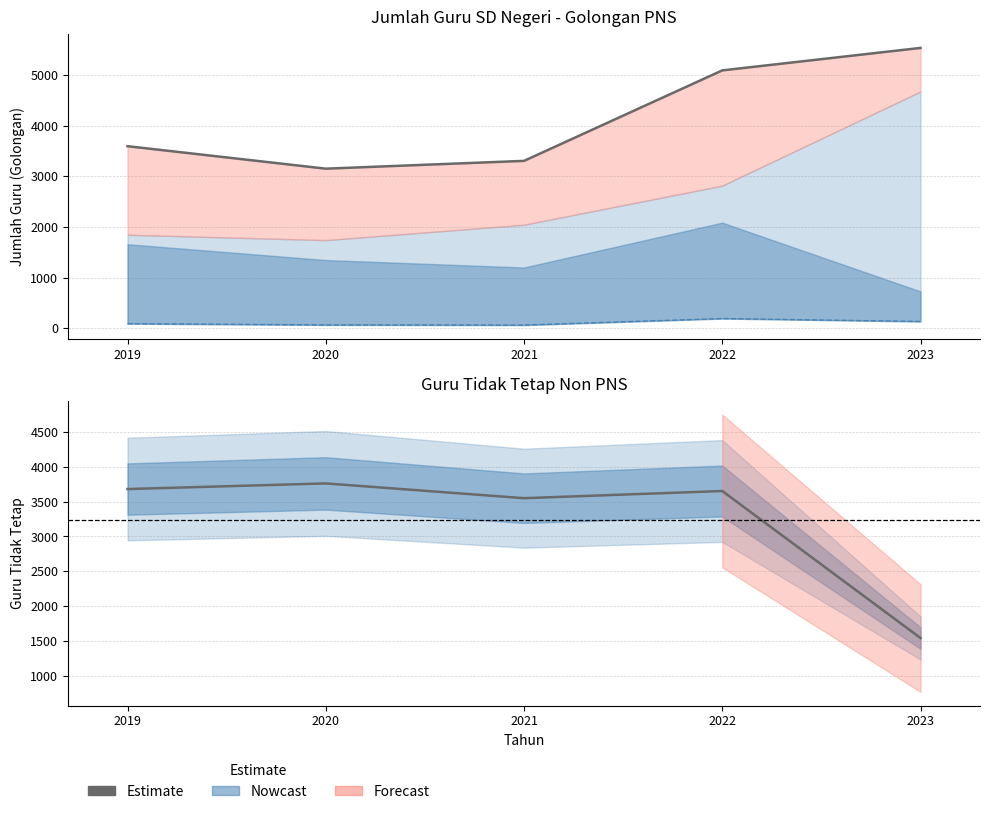

The Jumlah PNS series shows 3307 at 2021. True or false?

True